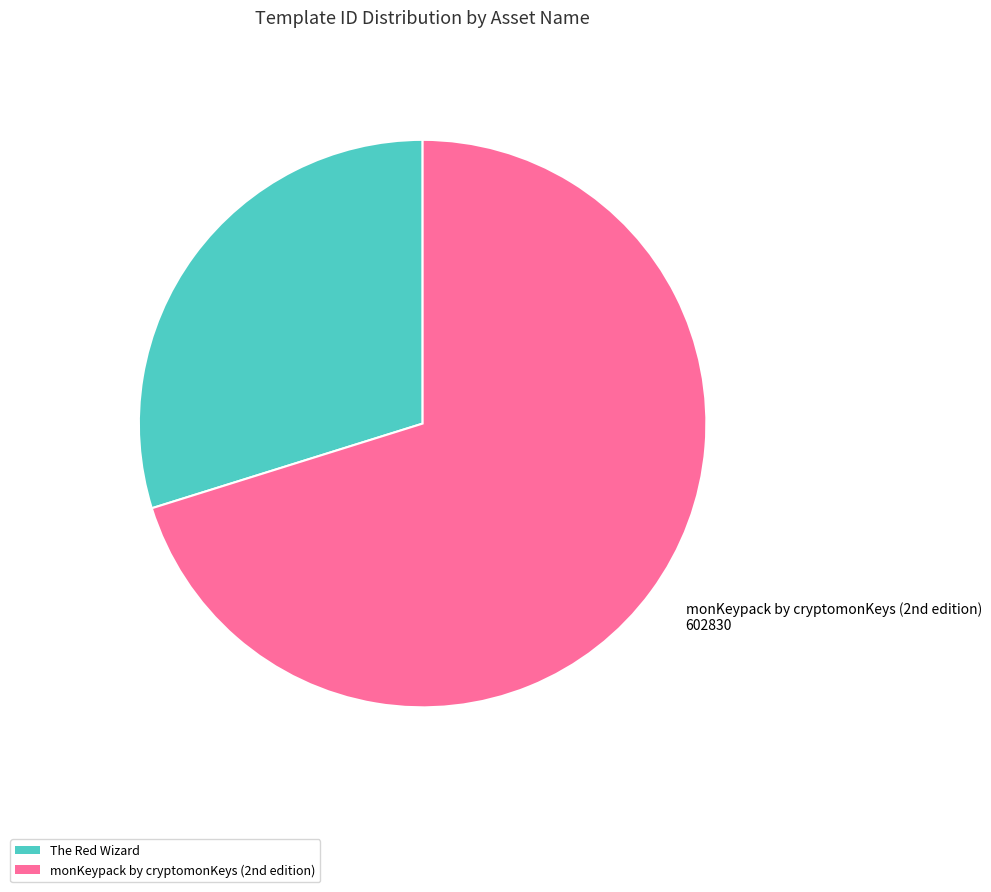

The The Red Wizard slice represents 17% of the pie. True or false?

False